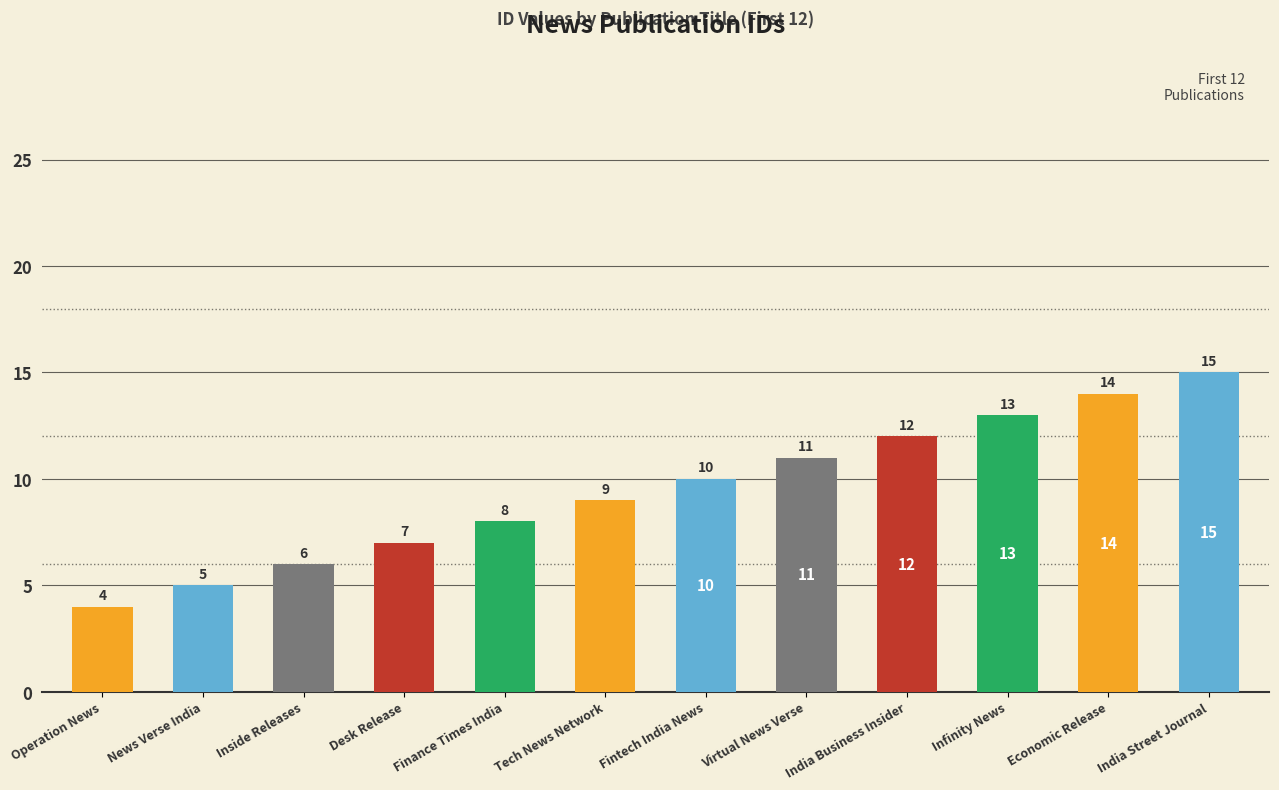

What value does the data have at Infinity News?

13